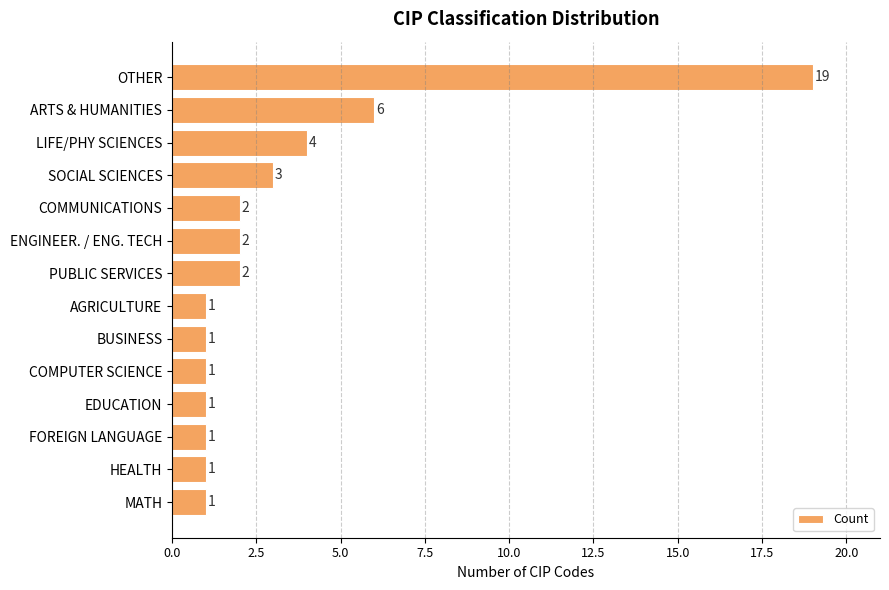

What is the value of the 10th bar from the top?

1